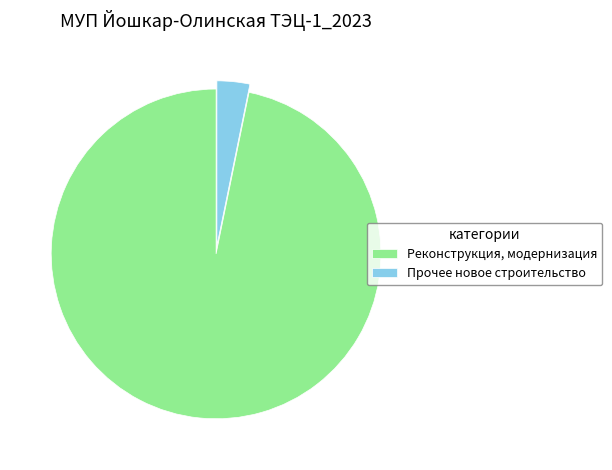

Which category has the smallest portion of the pie?

Прочее новое строительство